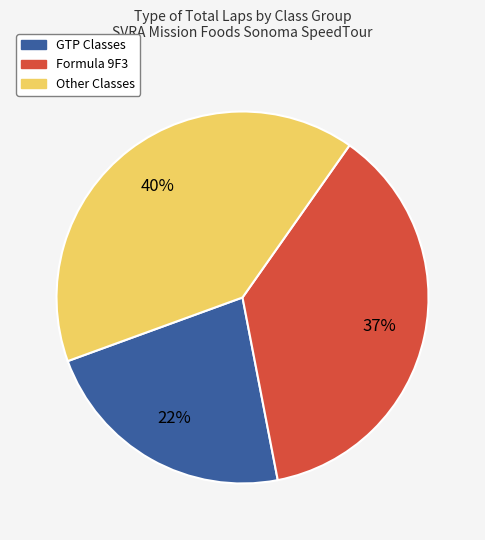

Which category has the biggest portion of the pie?

Other Classes